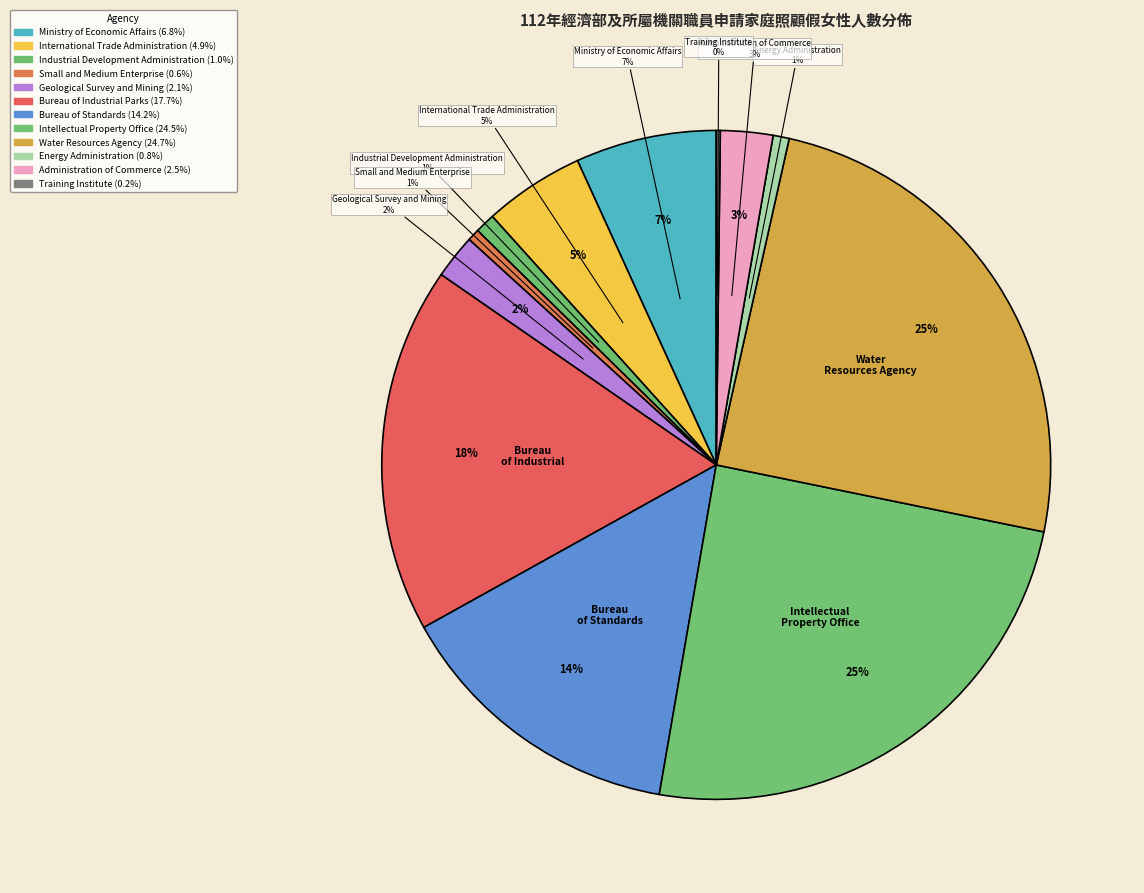

Combined, what portion of the pie is Bureau of Industrial Parks and Administration of Commerce?

20.2%